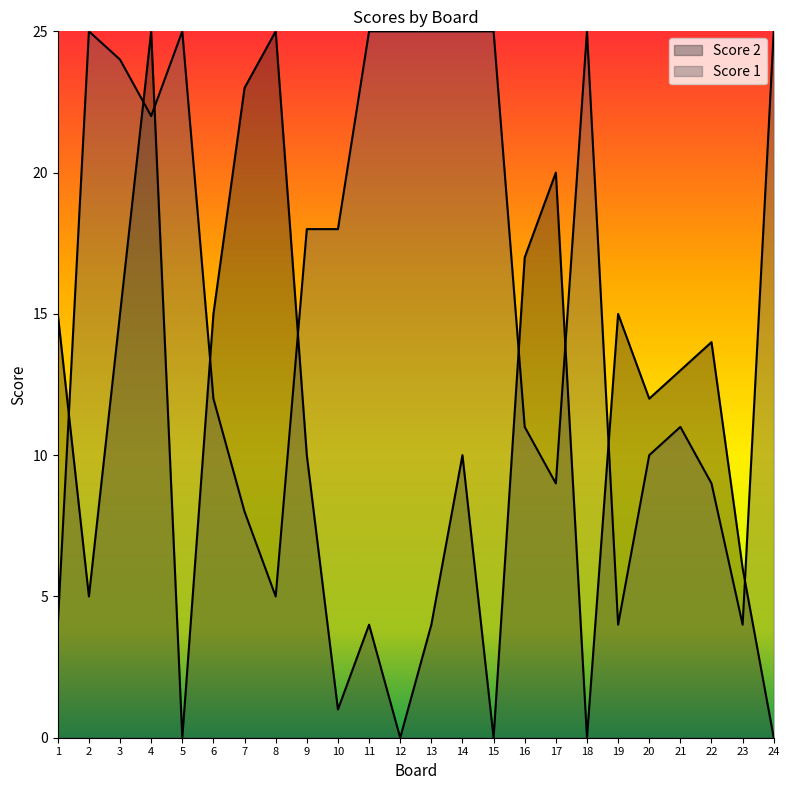

Rank the series at 2 from lowest to highest value.

Score 2, Score 1